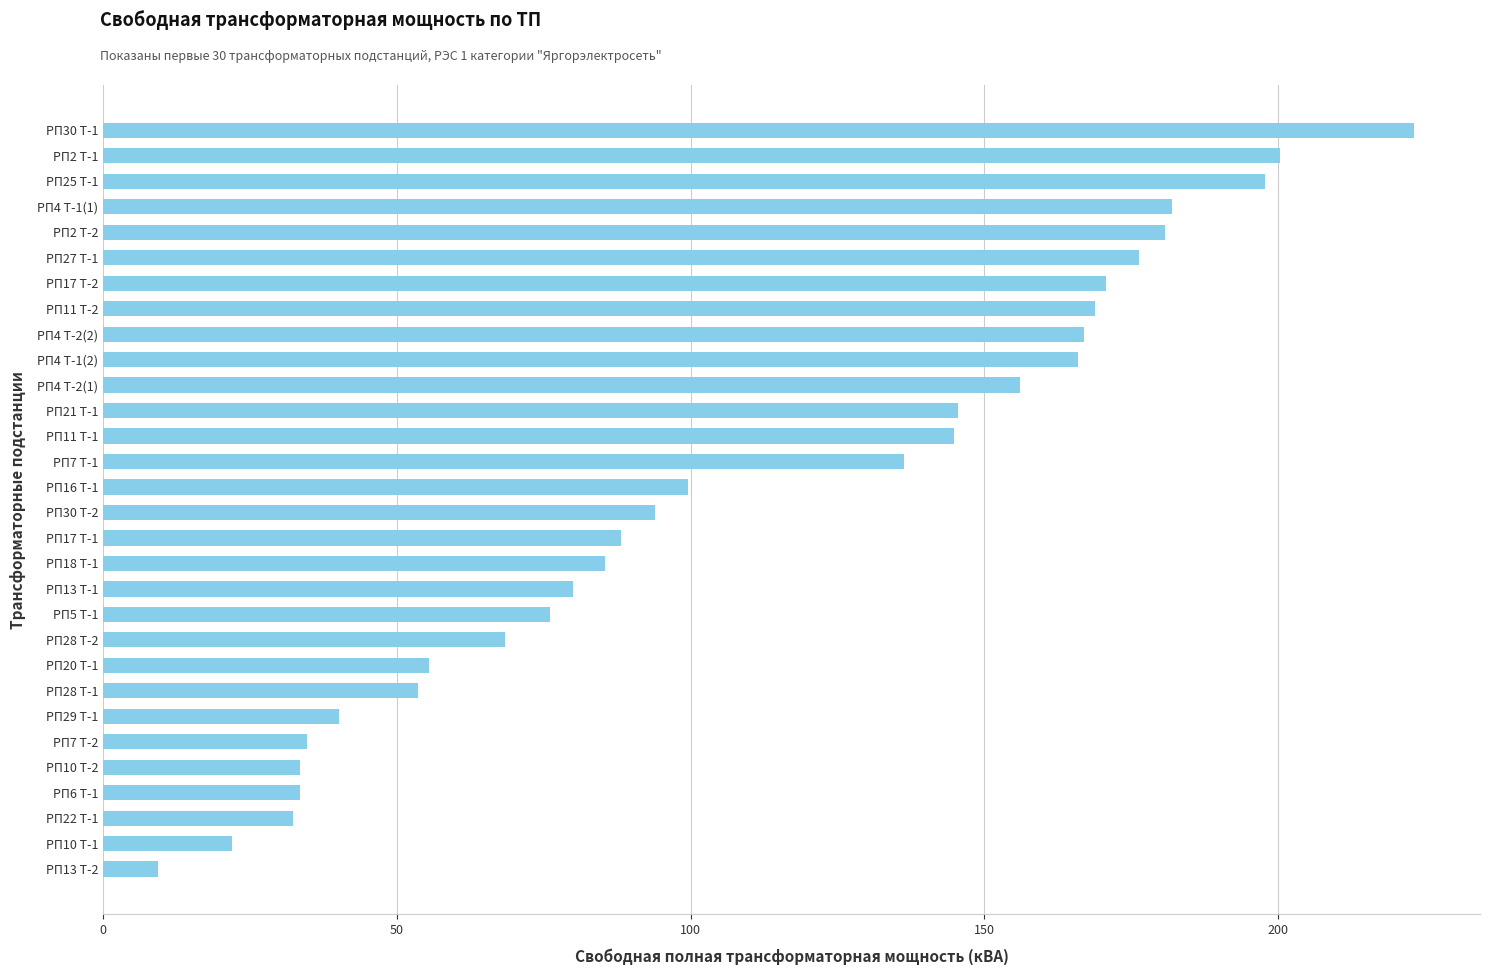

Which label corresponds to the largest value in the chart?

РП30 Т-1